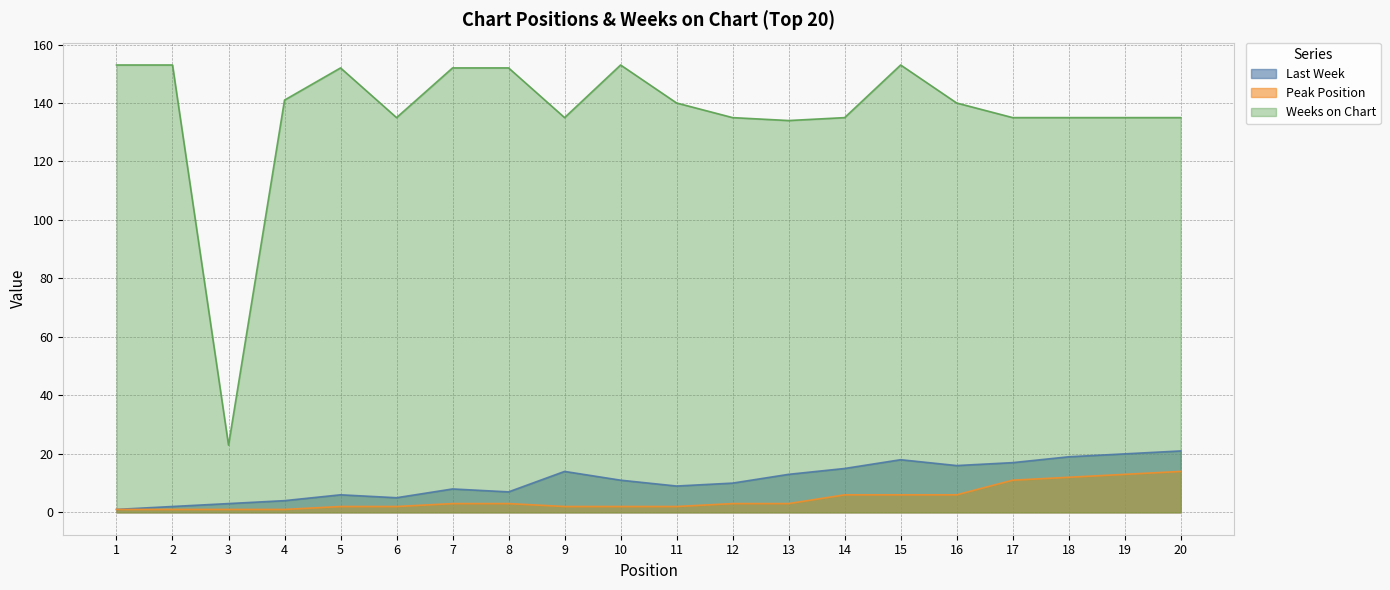

What is the value of the Peak Position point at the 20th from the left?

14